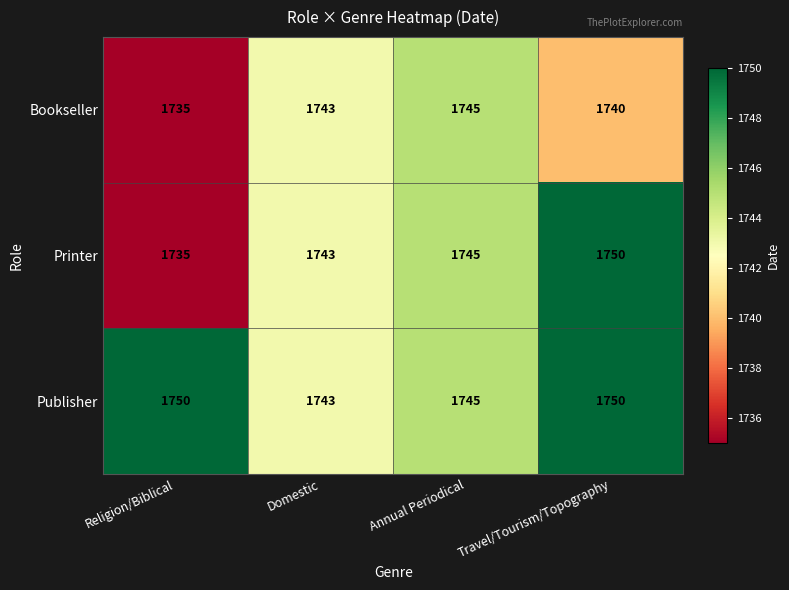

Which series has the largest range (max minus min)?

Printer